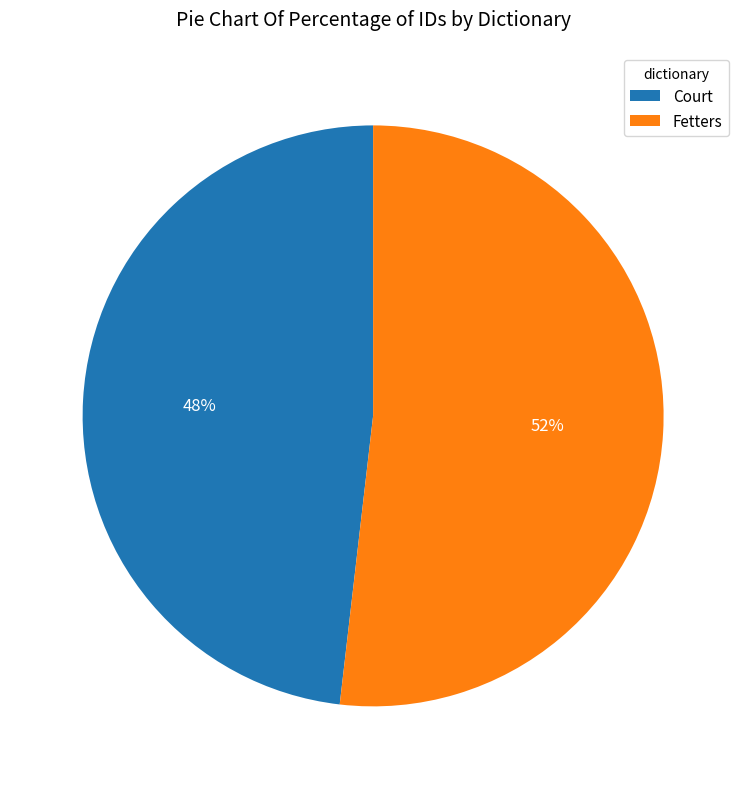

True or false: Fetters accounts for 52% of the total.

True